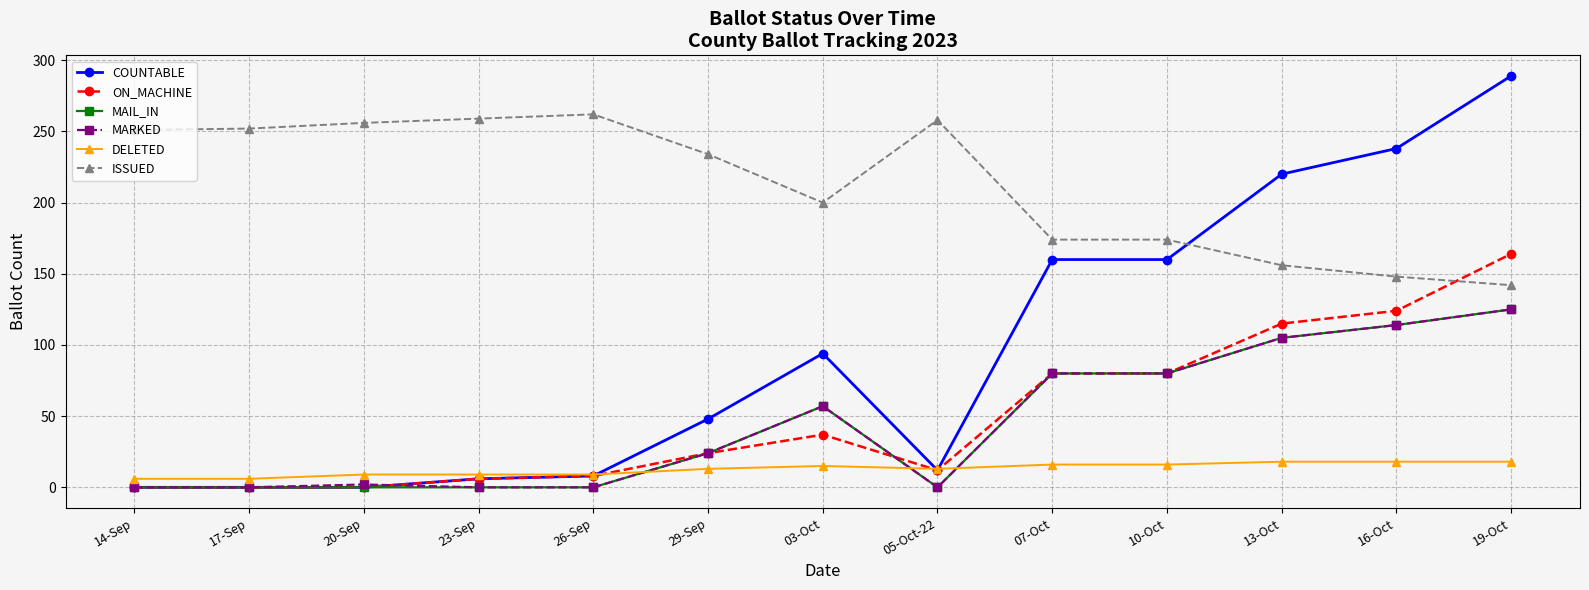

The value of MARKED at 20-Sep is 2. True or false?

True